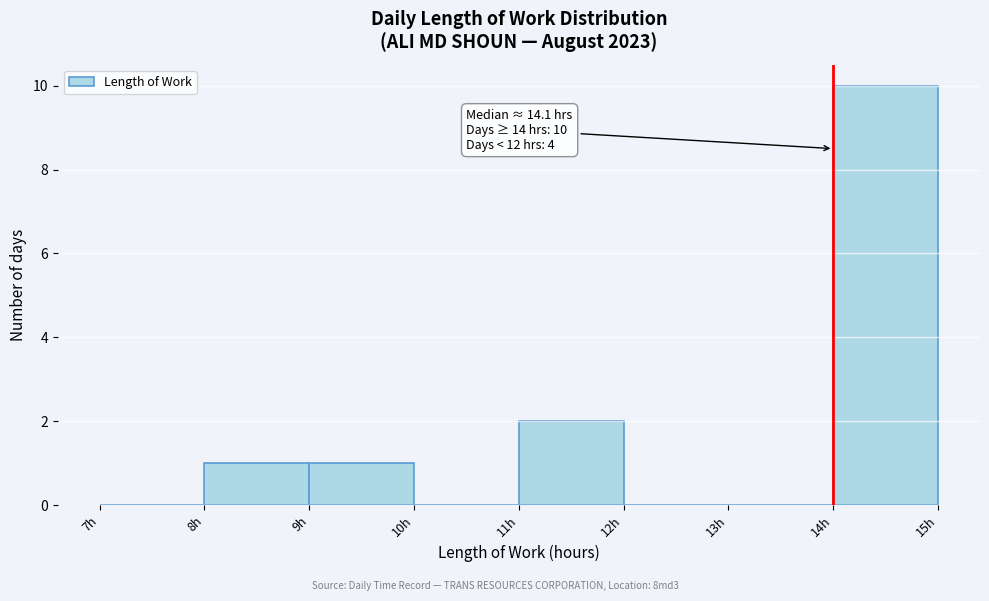

Which range on the x-axis has the tallest bar?

14 to 15